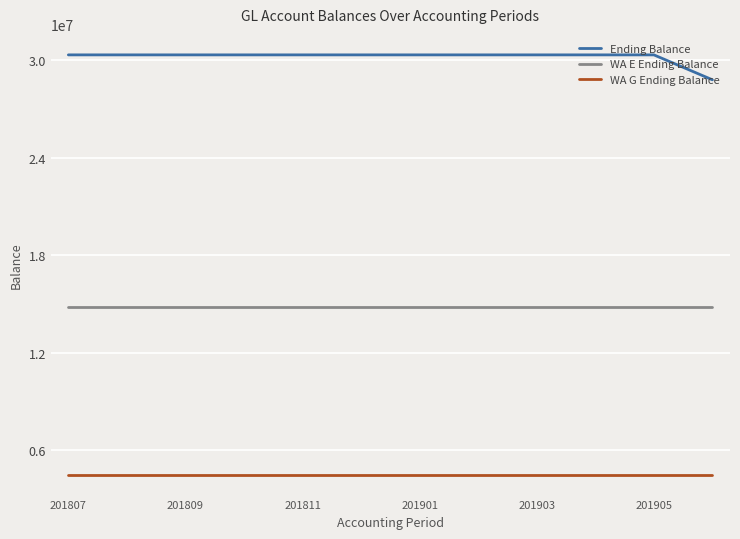

Rank the series by their maximum value, from highest to lowest.

Ending Balance, WA E Ending Balance, WA G Ending Balance